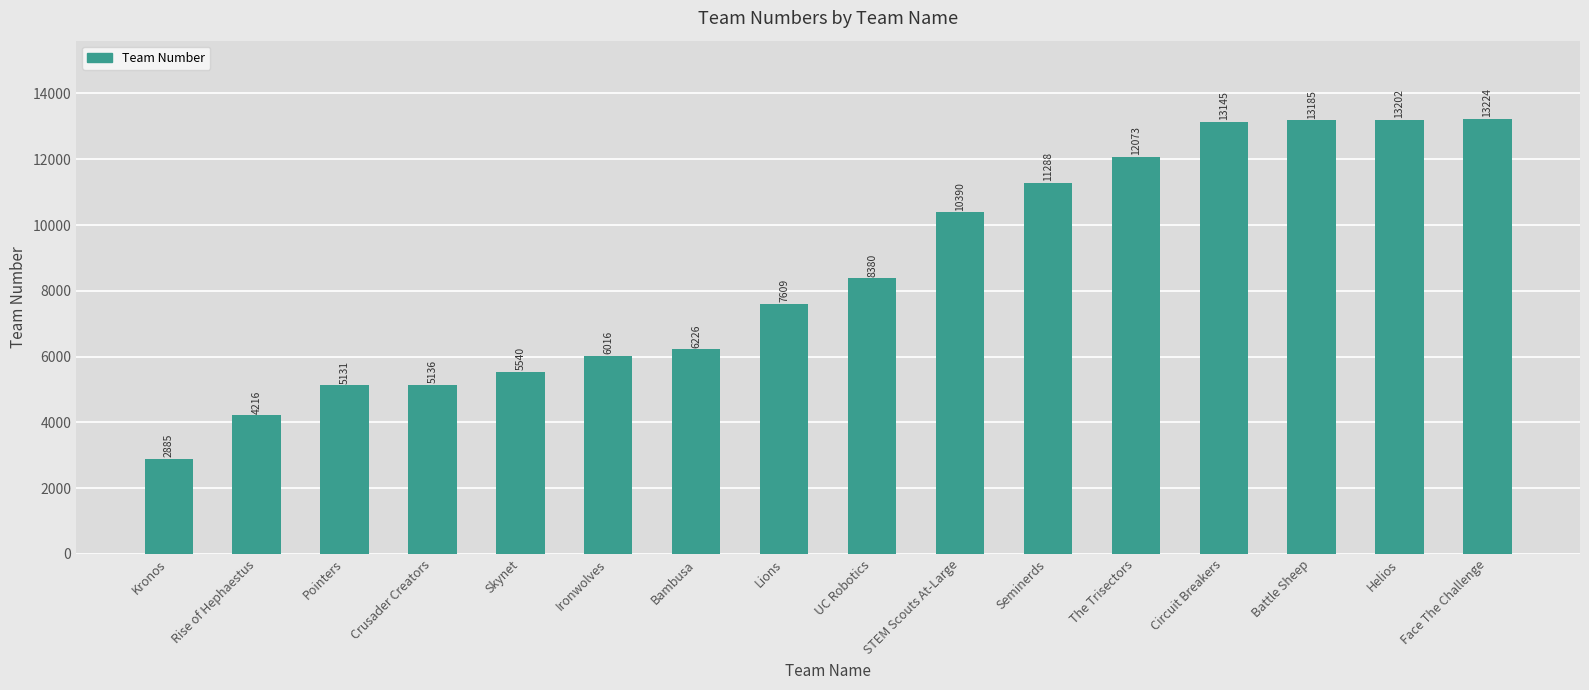

Does the chart contain stacked bars?

No